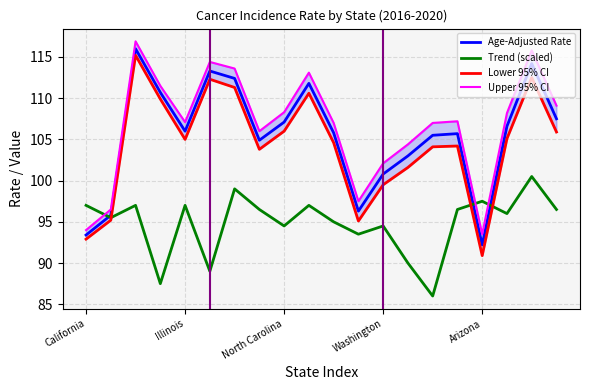

Rank the series by their maximum value, from highest to lowest.

Upper 95% CI, Age-Adjusted Rate, Lower 95% CI, Trend (scaled)